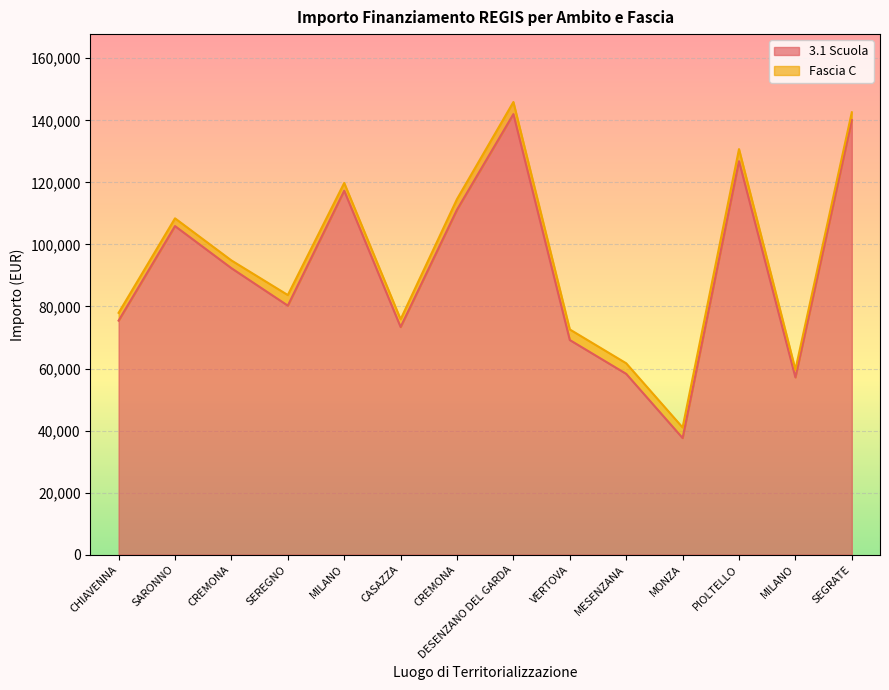

What is the smallest value displayed?

37577.6